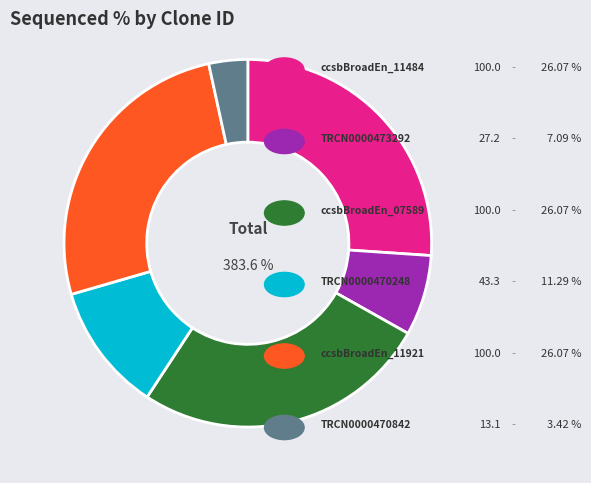

What percentage is the TRCN0000470248 slice, to the nearest percent?

11%